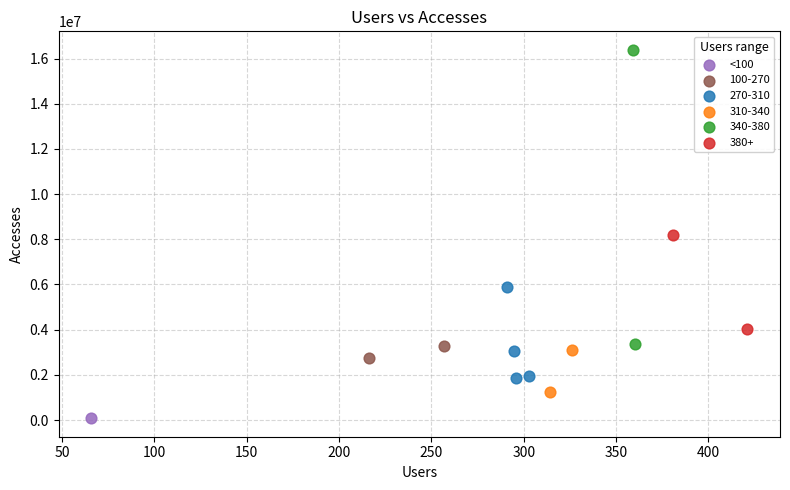

What are all the series names shown in the legend?

<100, 100-270, 270-310, 310-340, 340-380, 380+